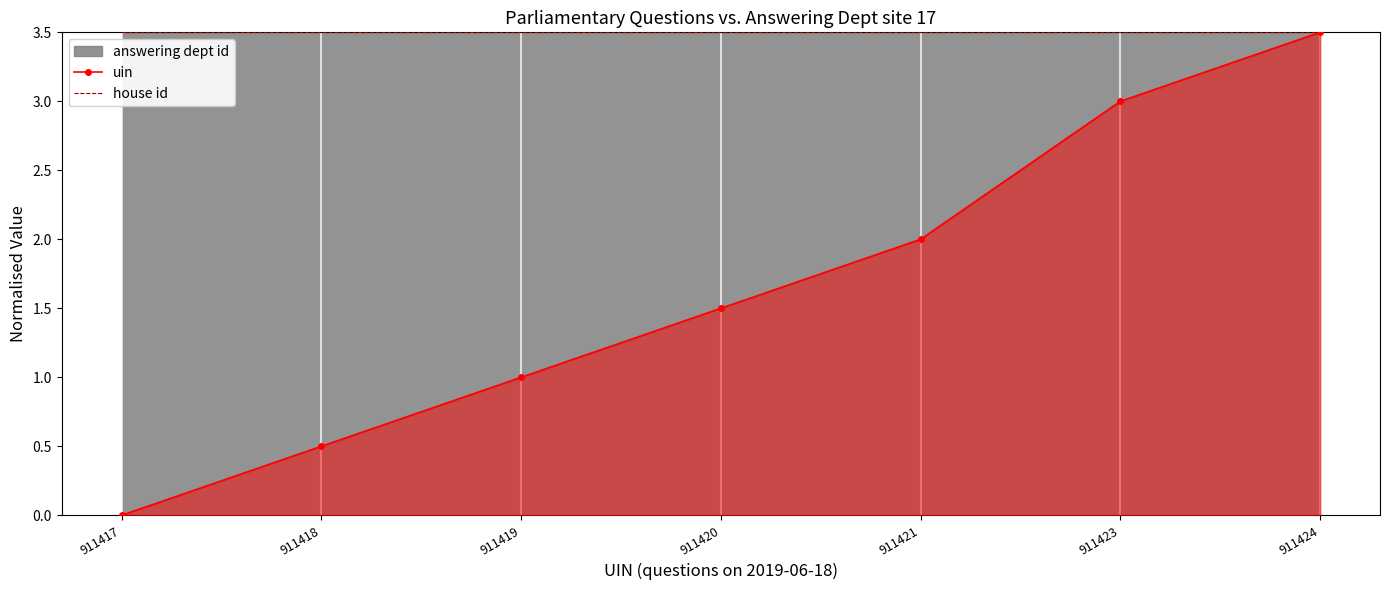

Reading right to left, transcribe all the data shown in this chart.

uin: 3.5	3.0	2.0	1.5	1.0	0.5	0.0
house id: 3.5	3.5	3.5	3.5	3.5	3.5	3.5